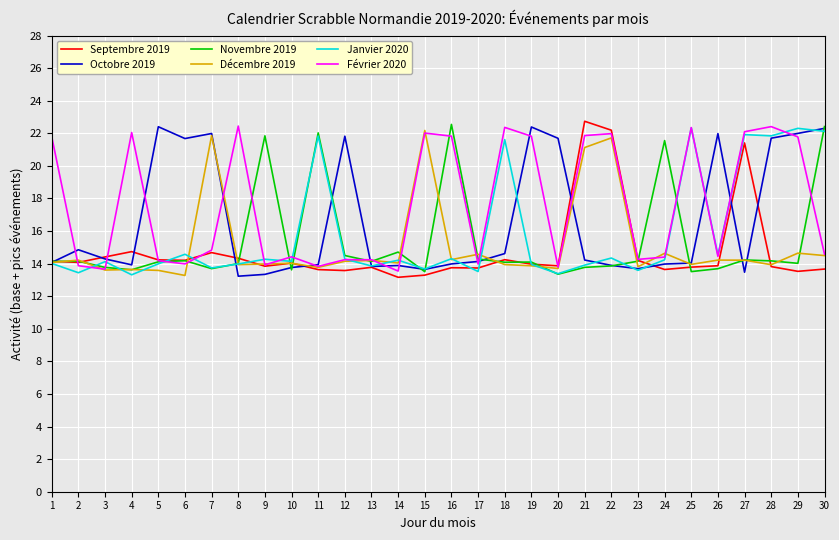

What is the total value across all series at 22?

108.0